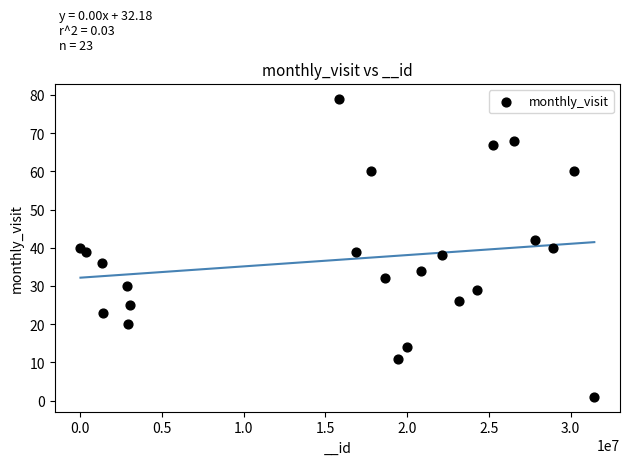

What is the range of X values (max minus min)?

31420728